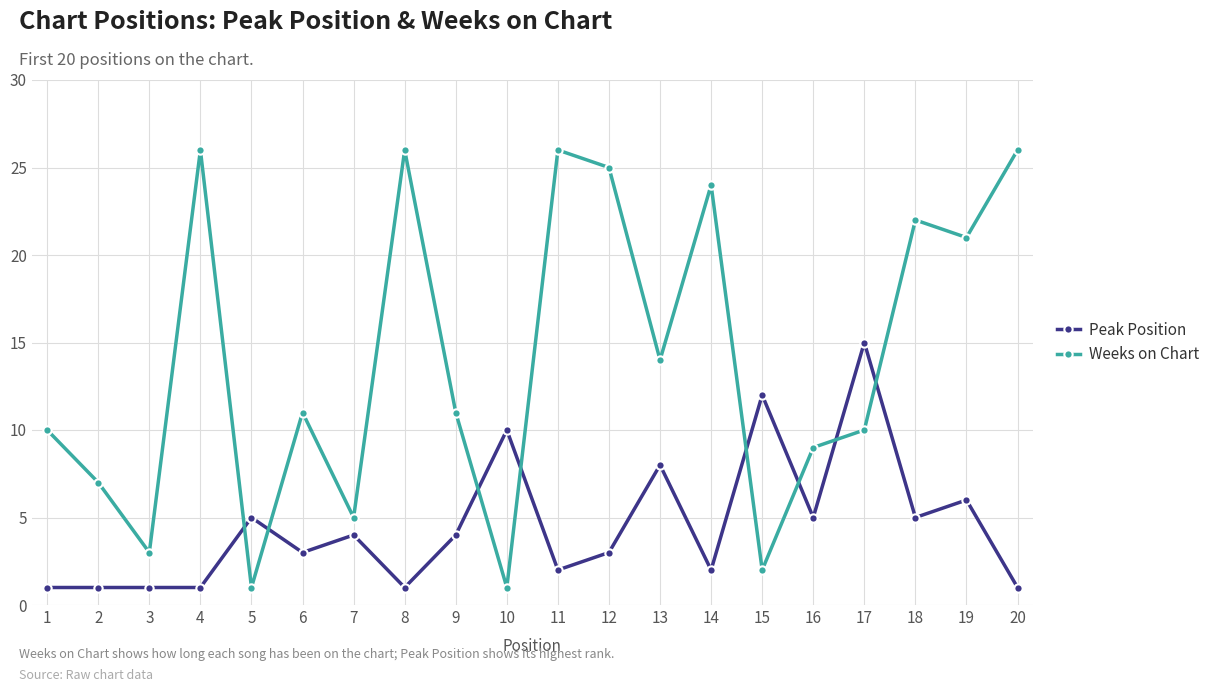

What is the total value across all series at 14?

26